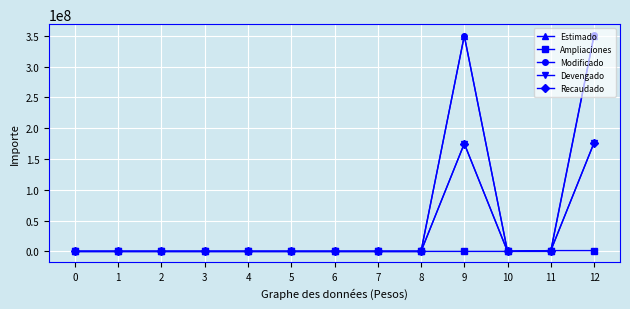

Is it true that Ampliaciones equals 0 at 5?

True